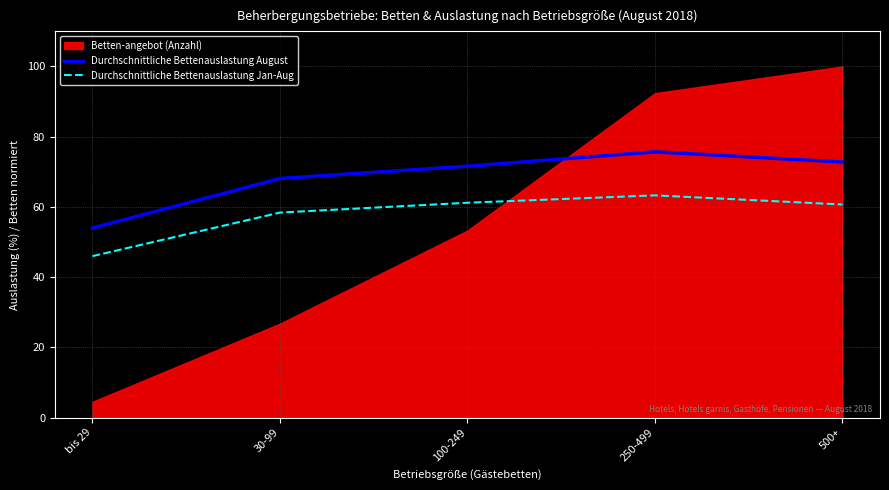

What is the sum of all Durchschnittliche Bettenauslastung August values?

342.2